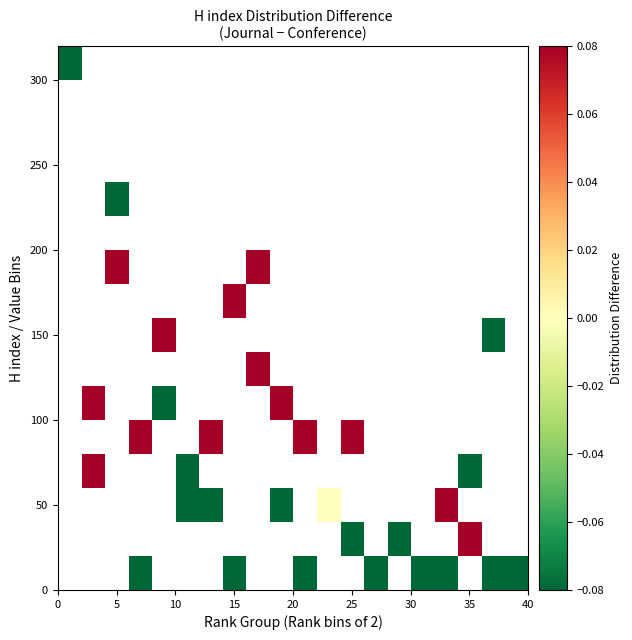

How many data points does each series have?

20